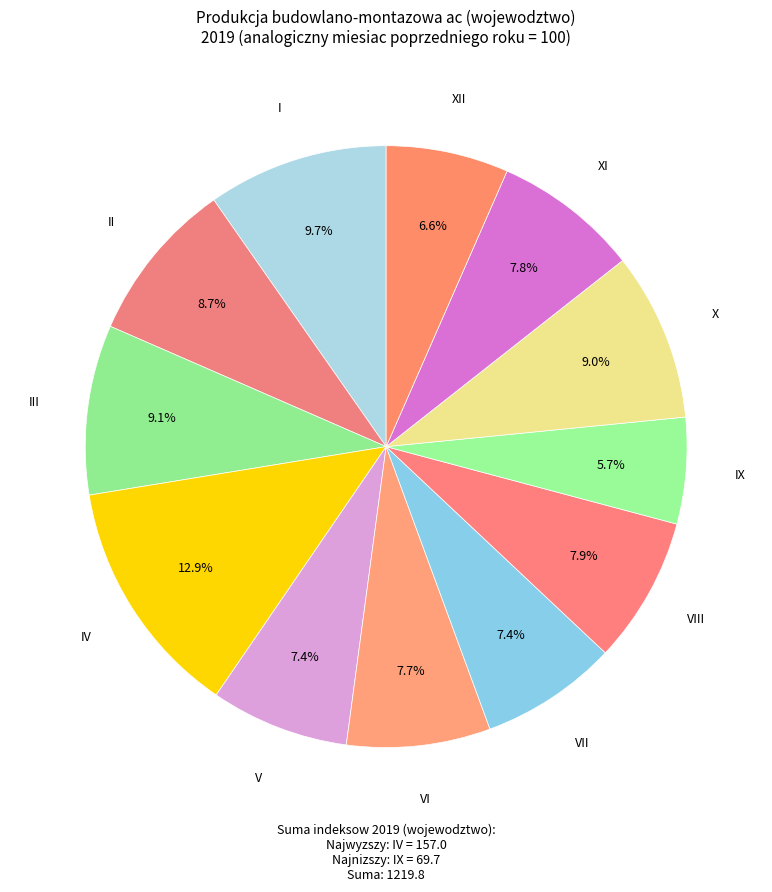

Count the number of slices in the pie.

12